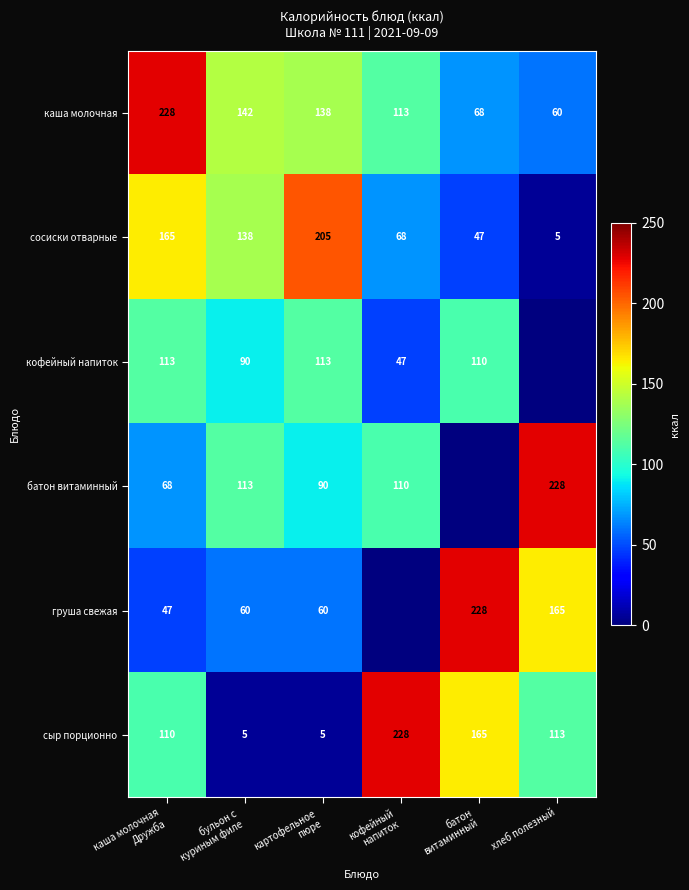

What is the difference between the maximum and minimum values in the каша молочная series?

168